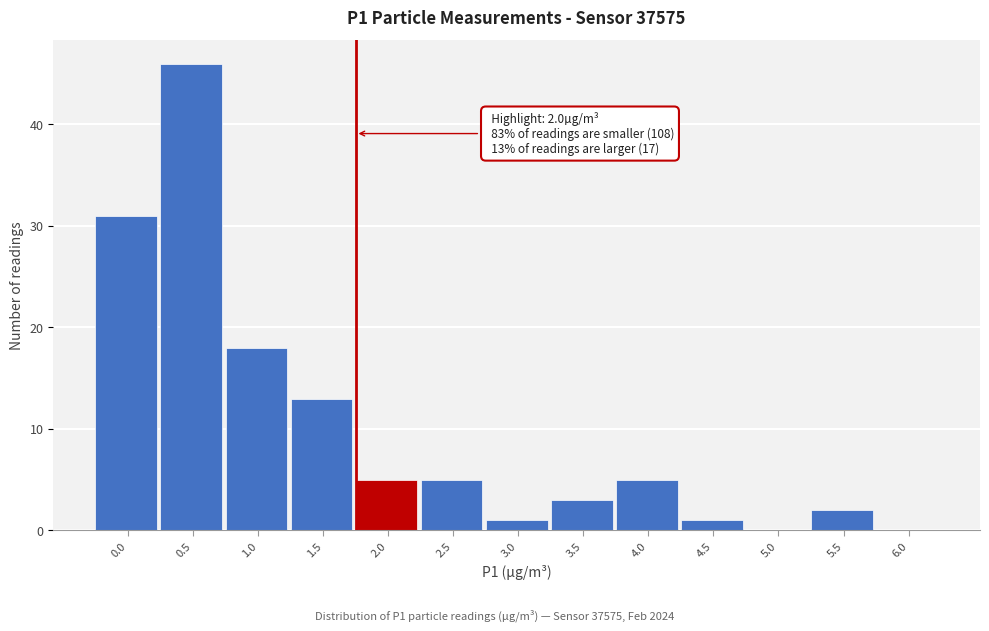

Reading left to right, extract all data points from this chart.

0.0=31	0.5=46	1.0=18	1.5=13	2.0=5	2.5=5	3.0=1	3.5=3	4.0=5	4.5=1	5.0=0	5.5=2	6.0=0